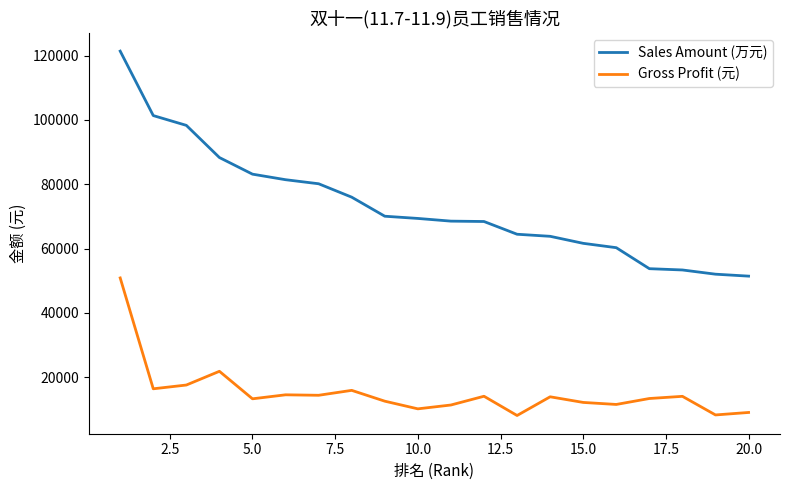

True or false: Gross Profit (元) and Sales Amount (万元) intersect in this chart.

False